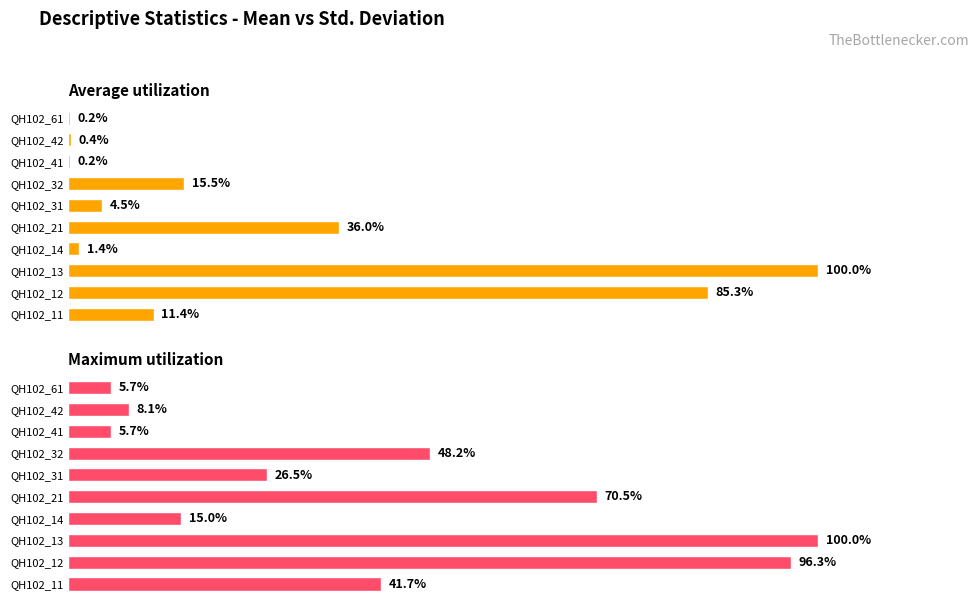

Which series has the largest total across all categories?

Maximum utilization